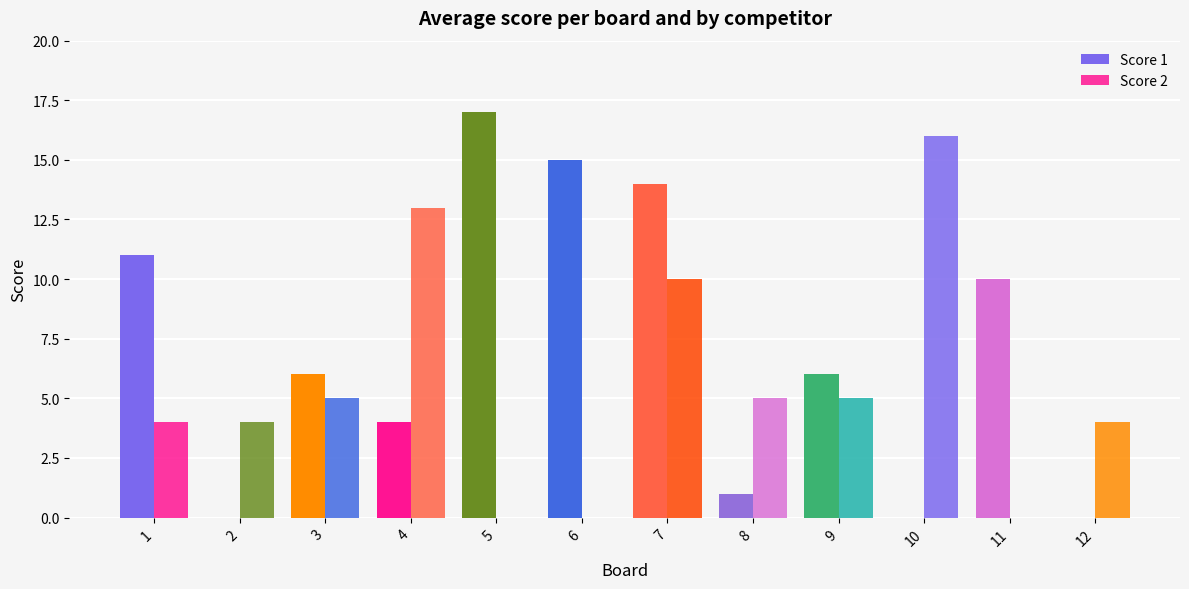

How many groups of bars are there?

12